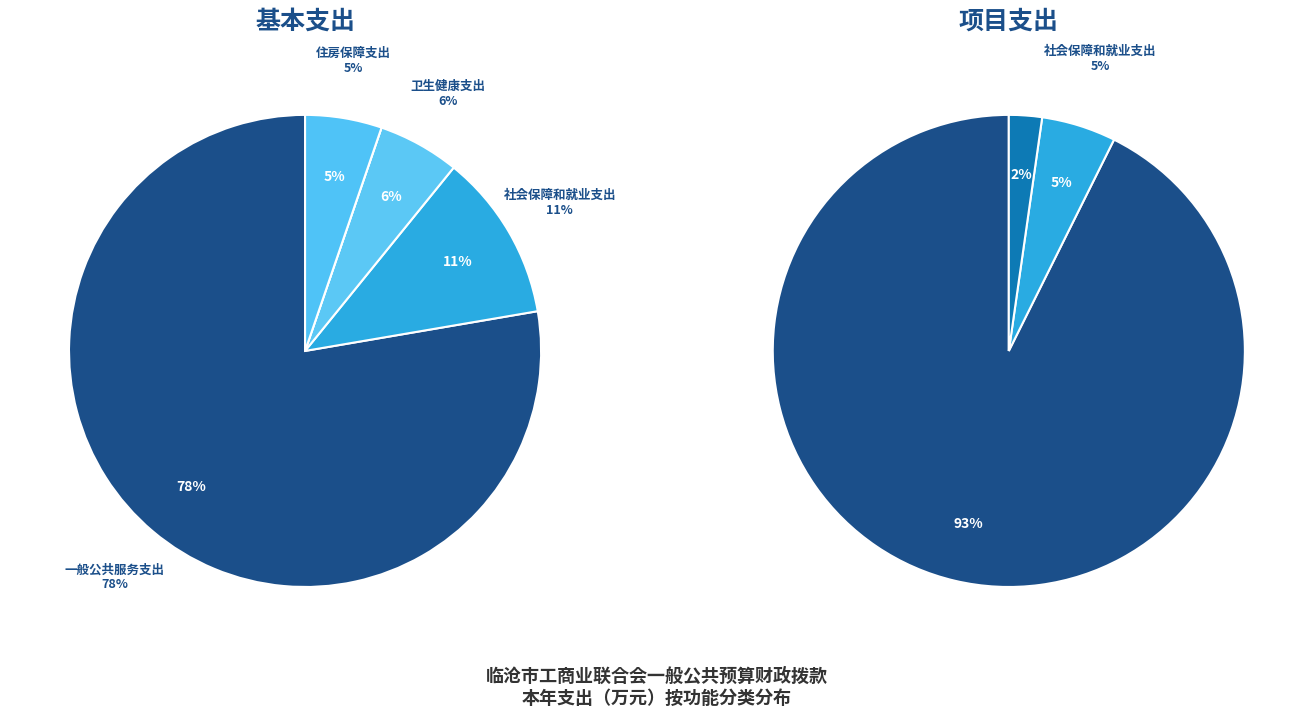

Rank the series by their maximum value, from lowest to highest.

项目支出, 基本支出